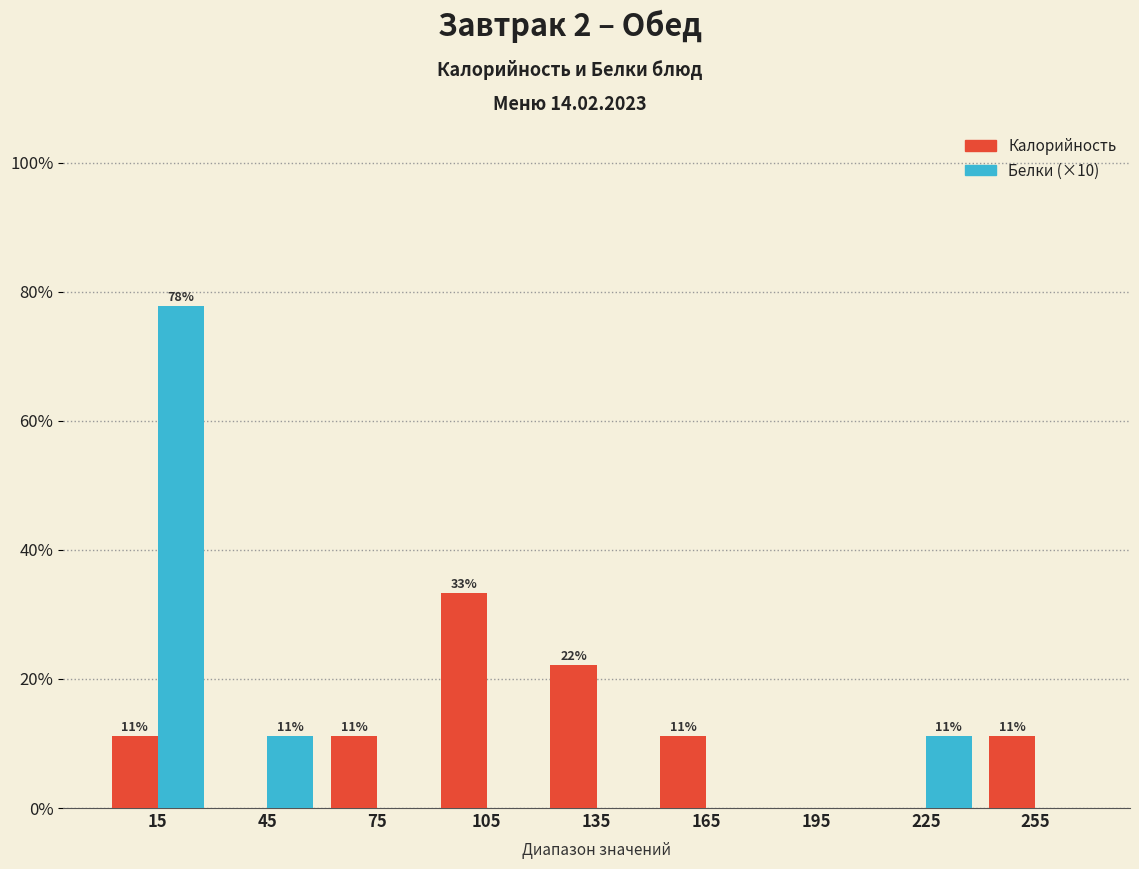

How many groups of bars are there?

9